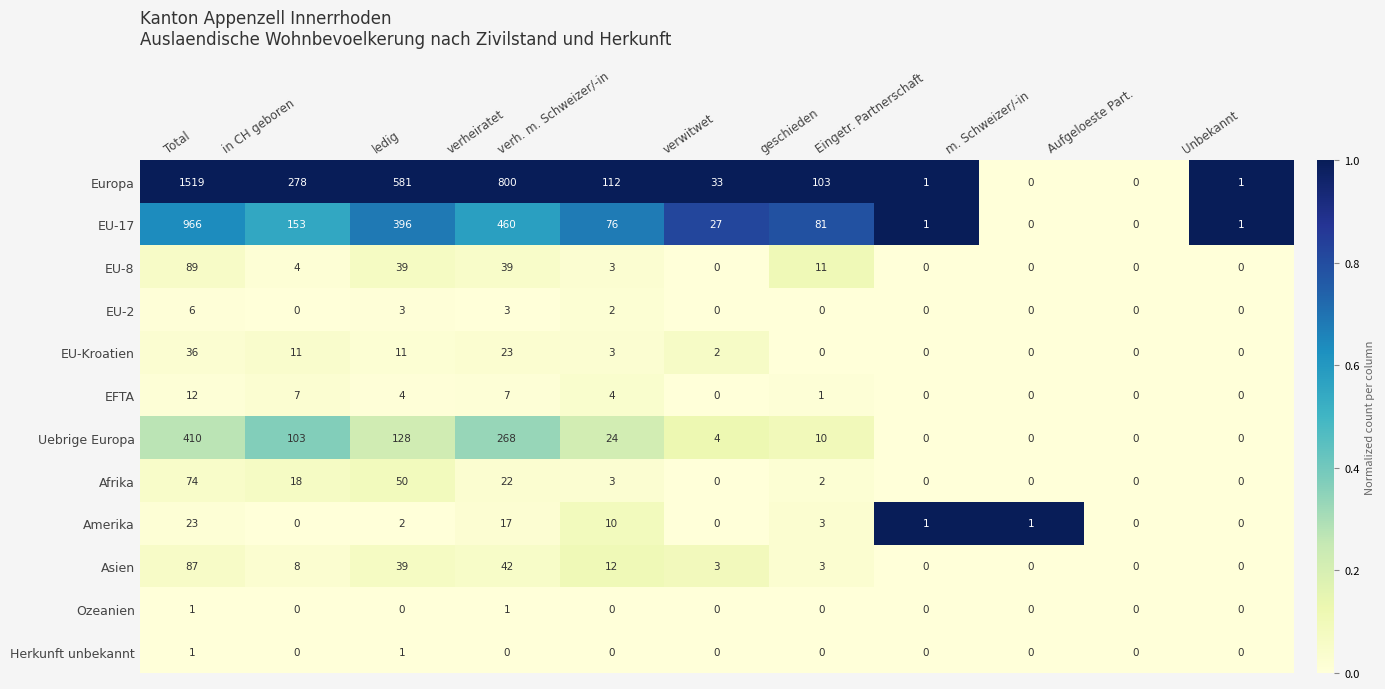

What is the difference between the highest and lowest values at in CH geboren?

278